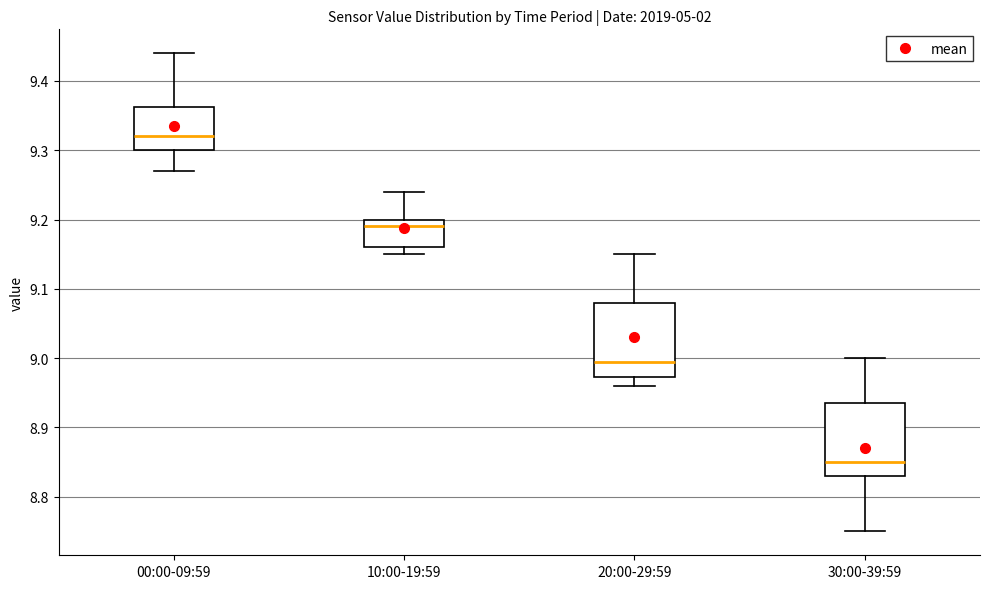

Reading left to right, read every box against the y-axis: the position of its median line, the range the box covers, and the ends of its whiskers. The values are not printed on the chart, so give them approximately, as read against the axis.

00:00-09:59: median 9.32, box 9.30 to 9.36, whiskers 9.27 to 9.44
10:00-19:59: median 9.19, box 9.16 to 9.20, whiskers 9.15 to 9.24
20:00-29:59: median 9.00, box 8.97 to 9.08, whiskers 8.96 to 9.15
30:00-39:59: median 8.85, box 8.83 to 8.94, whiskers 8.75 to 9.00